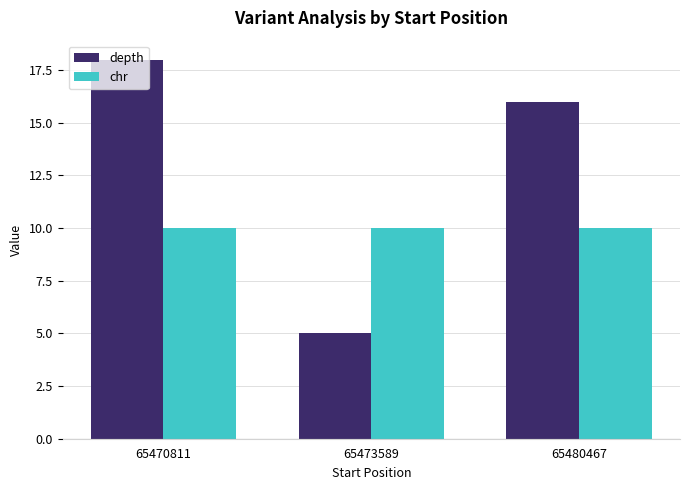

Is it true that depth equals 7 at 65473589?

False